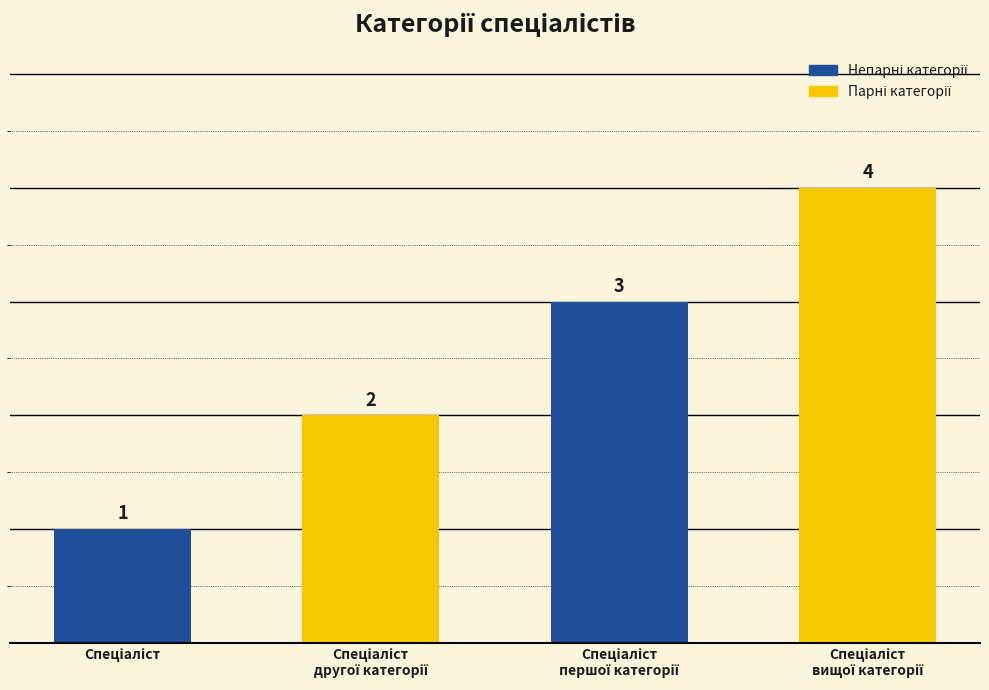

Count the values in the range 2 to 4.

3